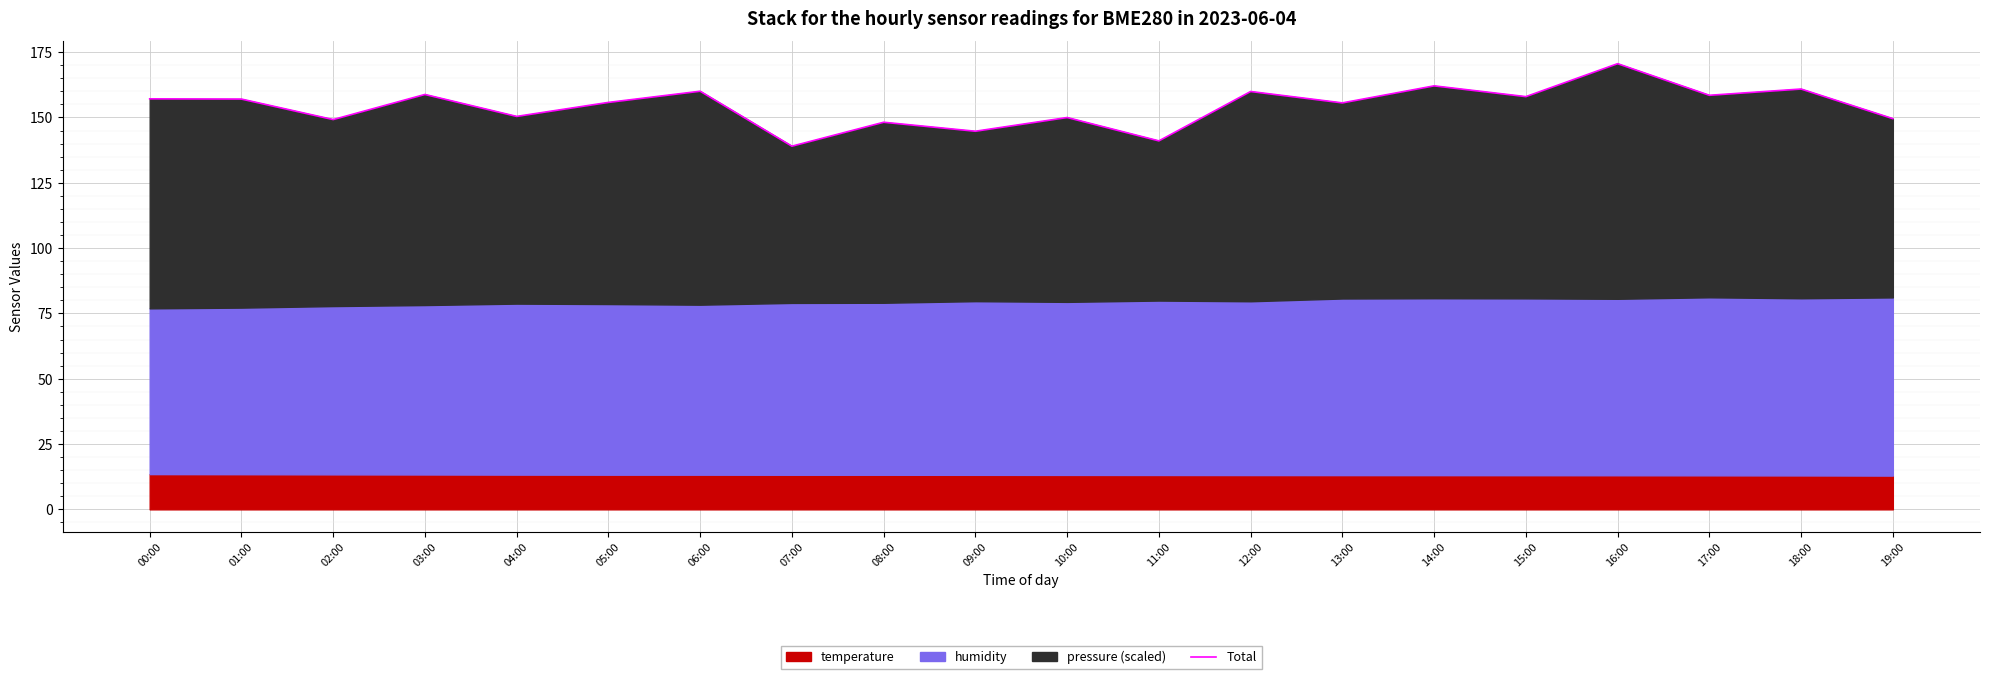

What is the difference between the values at 14:00 and 04:00?

11.7